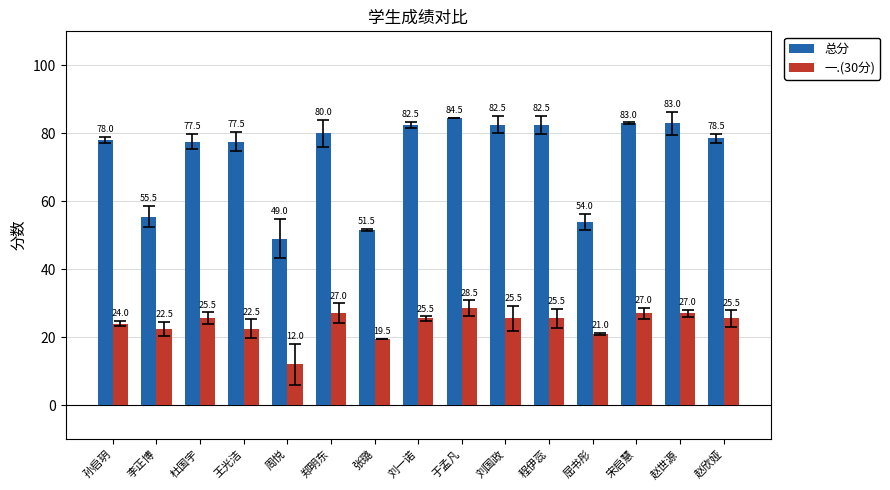

How many groups of bars are there?

15